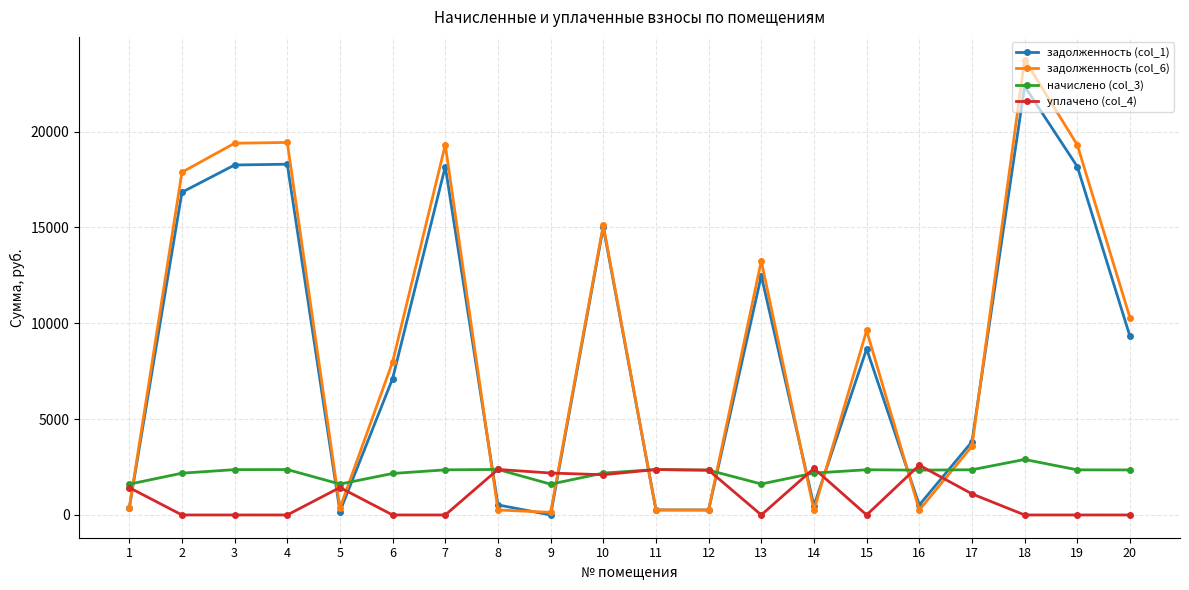

True or false: начислено (col_3) has a value of 2185.0 at 14.

True